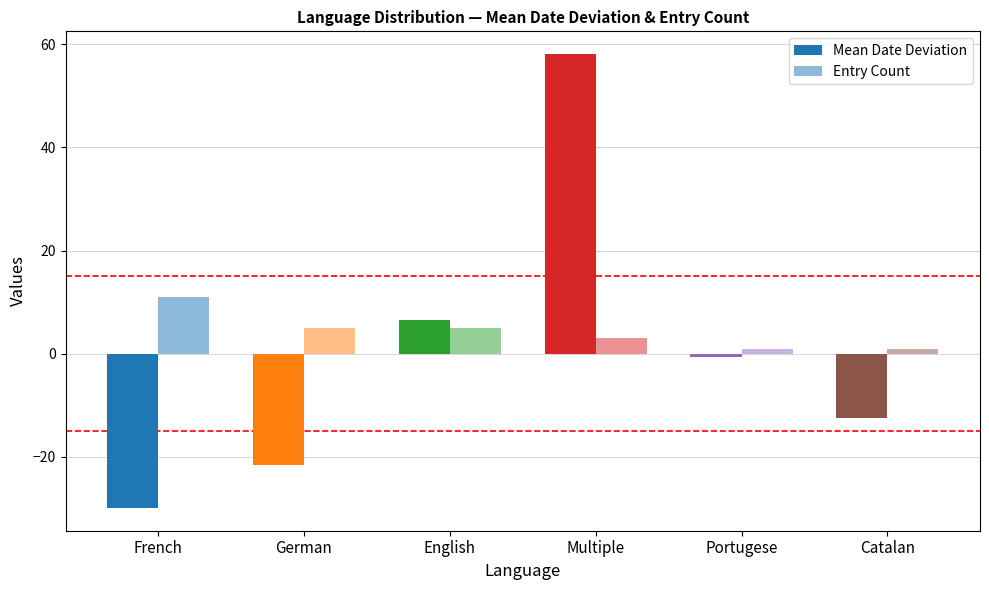

Count the number of data series in this chart.

2